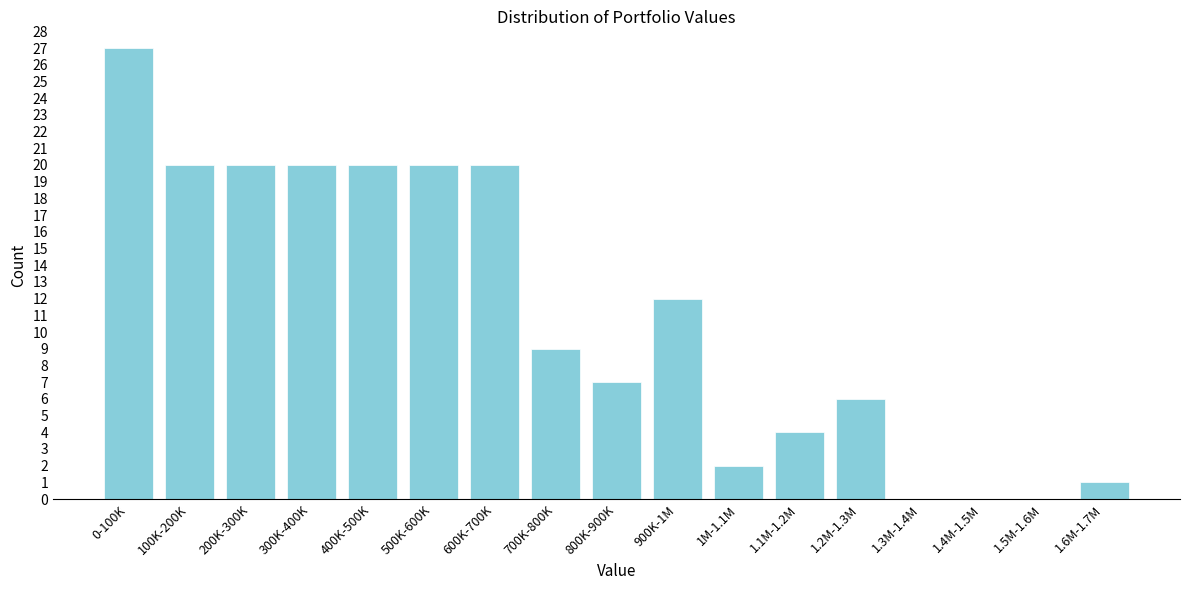

Reading left to right, extract all data points from this chart.

0-100K=27	100K-200K=20	200K-300K=20	300K-400K=20	400K-500K=20	500K-600K=20	600K-700K=20	700K-800K=9	800K-900K=7	900K-1M=12	1M-1.1M=2	1.1M-1.2M=4	1.2M-1.3M=6	1.3M-1.4M=0	1.4M-1.5M=0	1.5M-1.6M=0	1.6M-1.7M=1